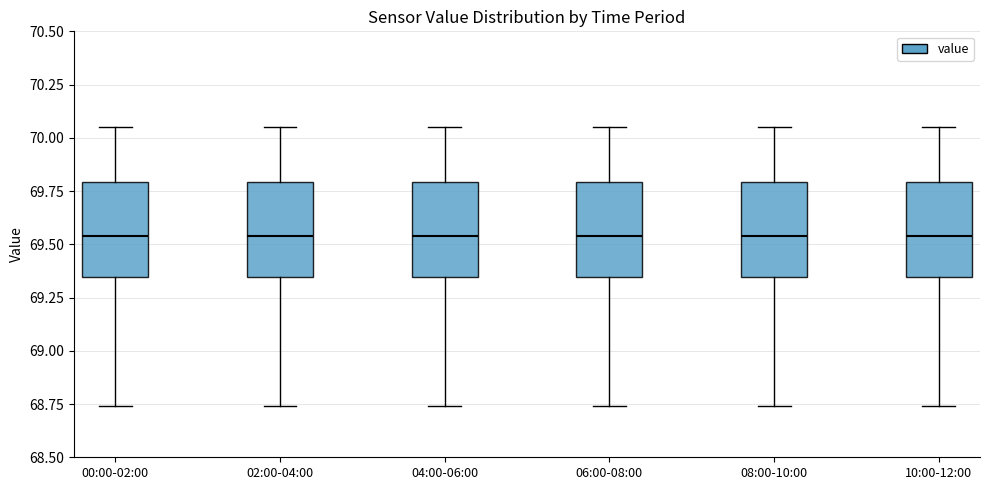

Where is the upper edge of the box for 06:00-08:00 on the y-axis? The values are not printed on the chart, so give them approximately, as read against the axis.

69.80